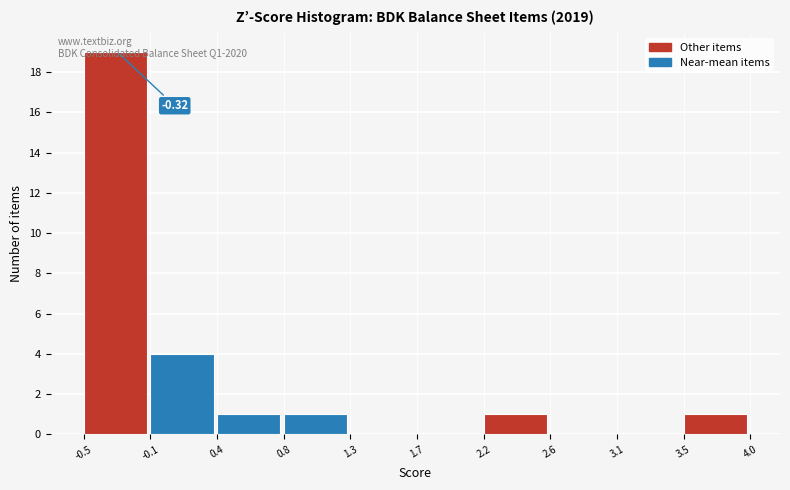

Which range on the x-axis has the tallest bar?

-0.5 to -0.1